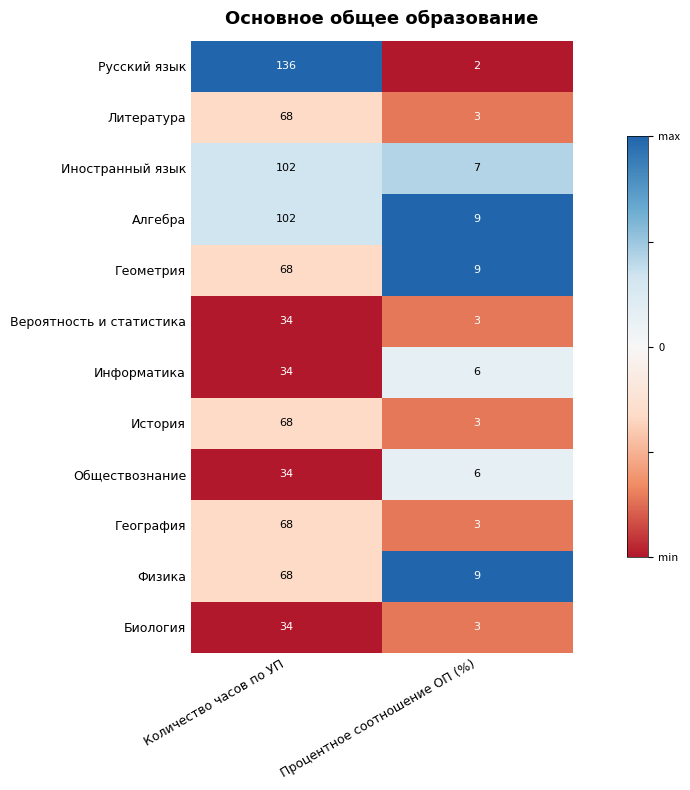

Reading left to right, transcribe all the data shown in this chart.

Русский язык: Количество часов по УП=136	Процентное соотношение ОП (%)=2
Литература: Количество часов по УП=68	Процентное соотношение ОП (%)=3
Иностранный язык: Количество часов по УП=102	Процентное соотношение ОП (%)=7
Алгебра: Количество часов по УП=102	Процентное соотношение ОП (%)=9
Геометрия: Количество часов по УП=68	Процентное соотношение ОП (%)=9
Вероятность и статистика: Количество часов по УП=34	Процентное соотношение ОП (%)=3
Информатика: Количество часов по УП=34	Процентное соотношение ОП (%)=6
История: Количество часов по УП=68	Процентное соотношение ОП (%)=3
Обществознание: Количество часов по УП=34	Процентное соотношение ОП (%)=6
География: Количество часов по УП=68	Процентное соотношение ОП (%)=3
Физика: Количество часов по УП=68	Процентное соотношение ОП (%)=9
Биология: Количество часов по УП=34	Процентное соотношение ОП (%)=3